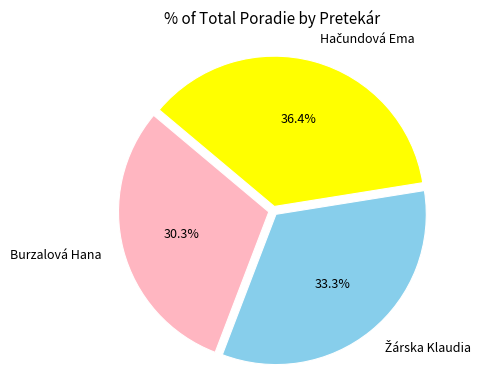

Which slice is the smallest?

Burzalová Hana